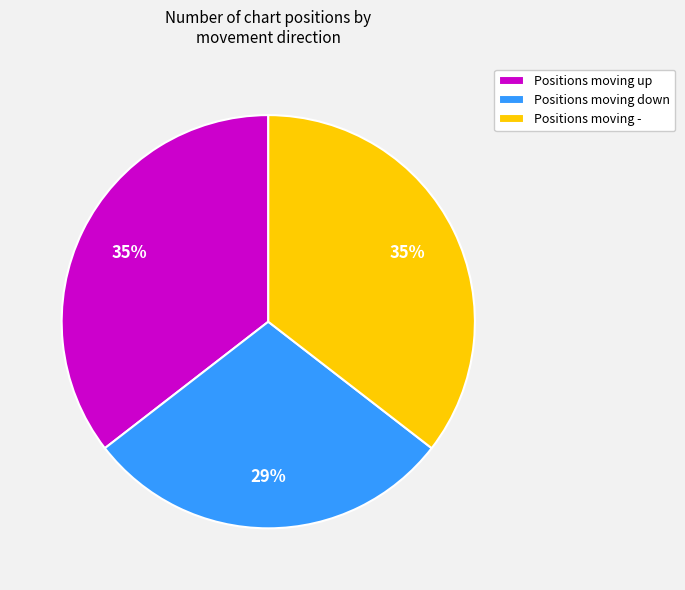

Is Positions moving - the majority of the pie?

No